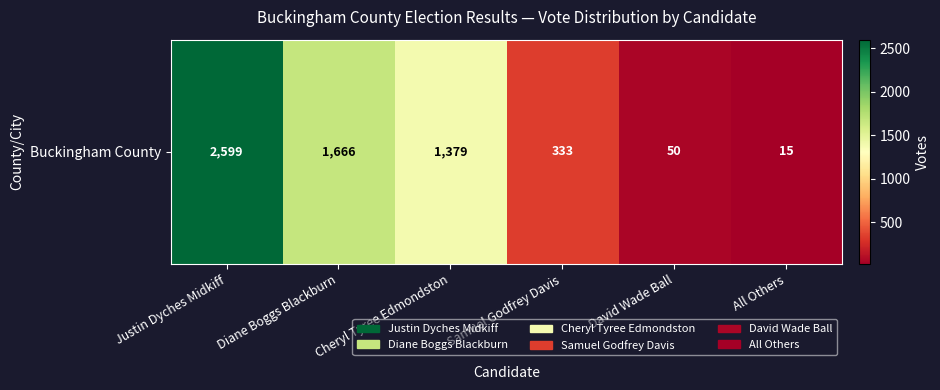

What is the sum of all values?

6042